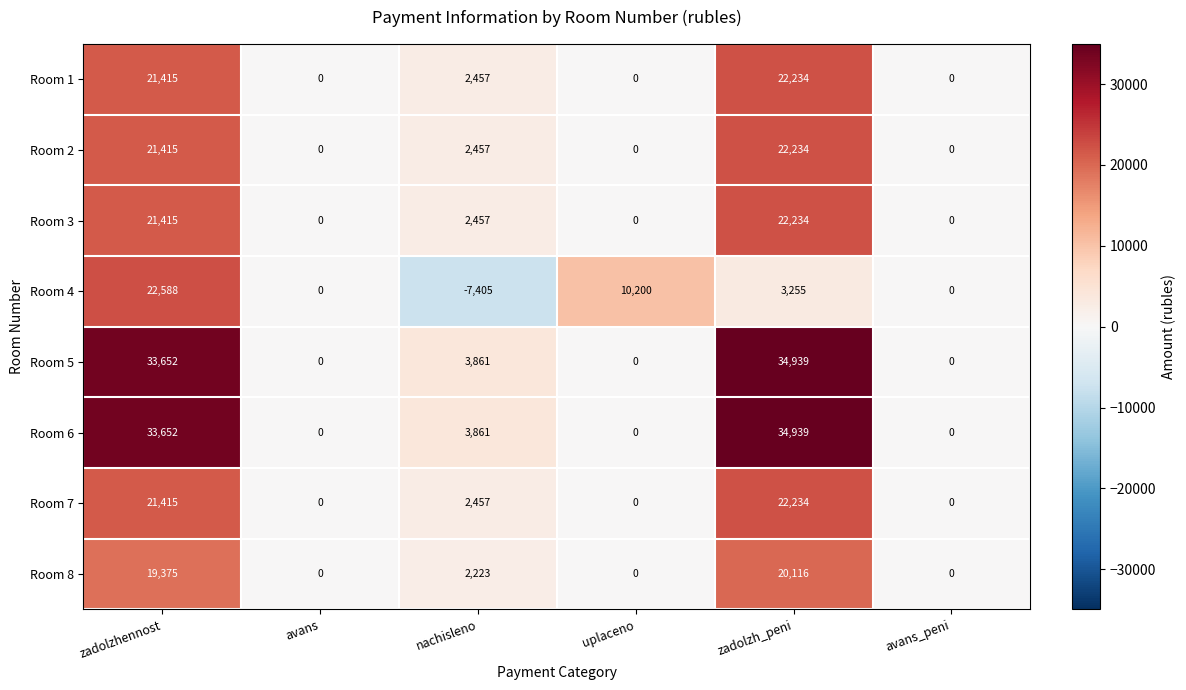

What is the difference between the highest and lowest values at zadolzhennost?

14277